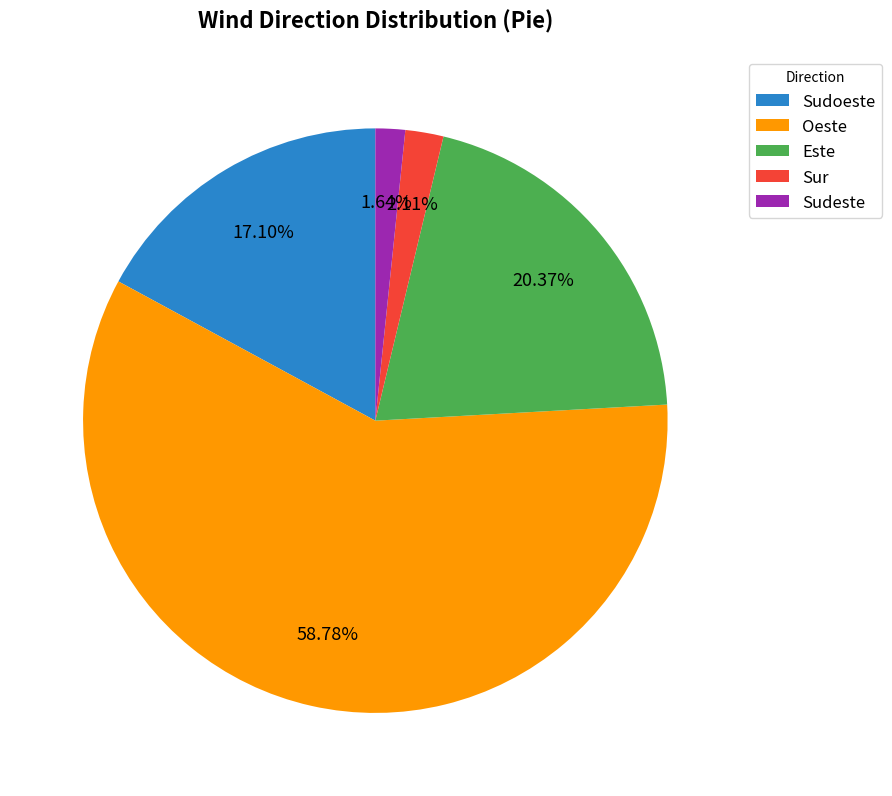

Do Oeste and Sudoeste together represent more than half of the pie?

Yes